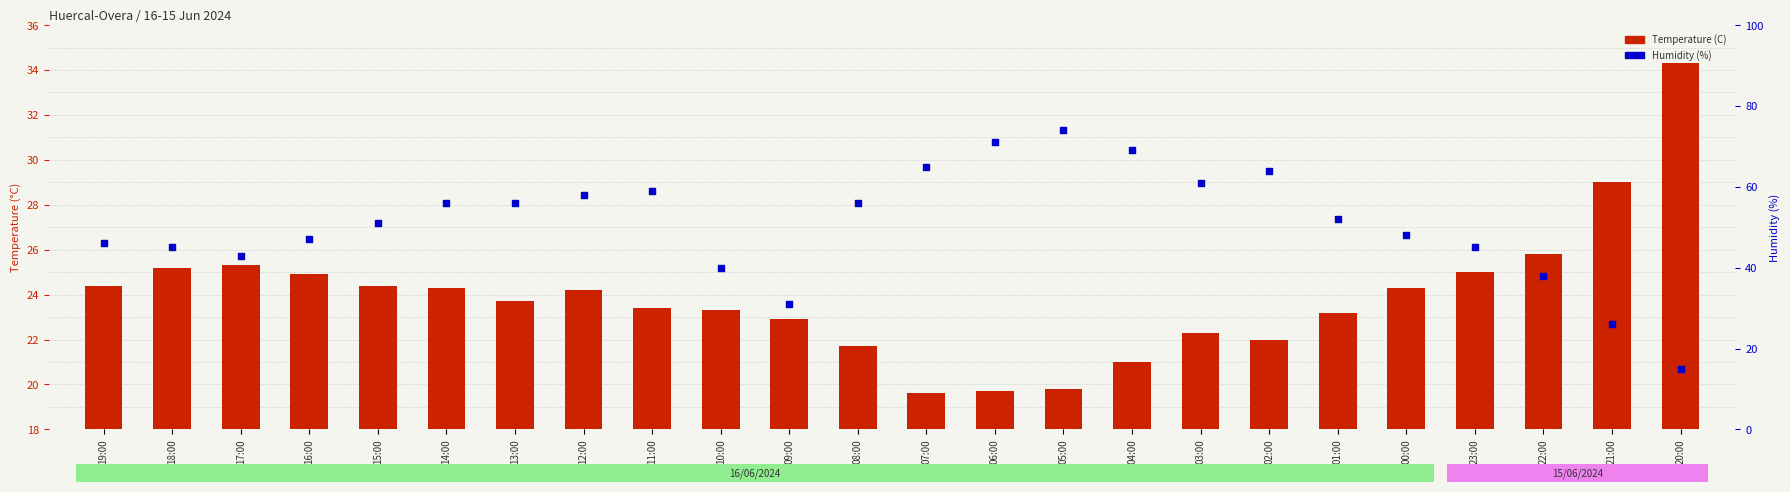

What are all the series names shown in the legend?

Temperature (C), Humidity (%)